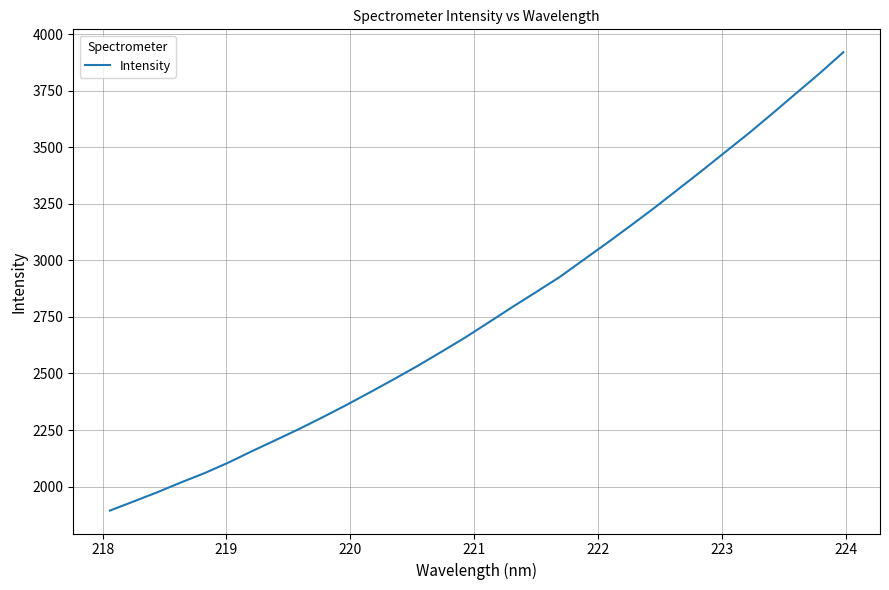

What is the maximum value shown in the chart?

3920.1